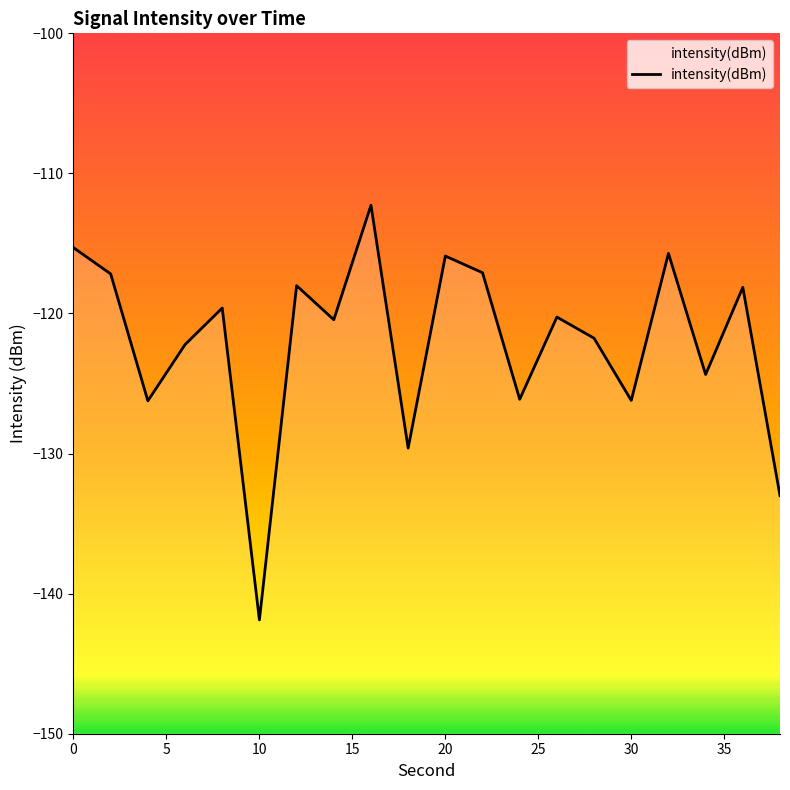

True or false: the data shows -78.0 at 11.

False